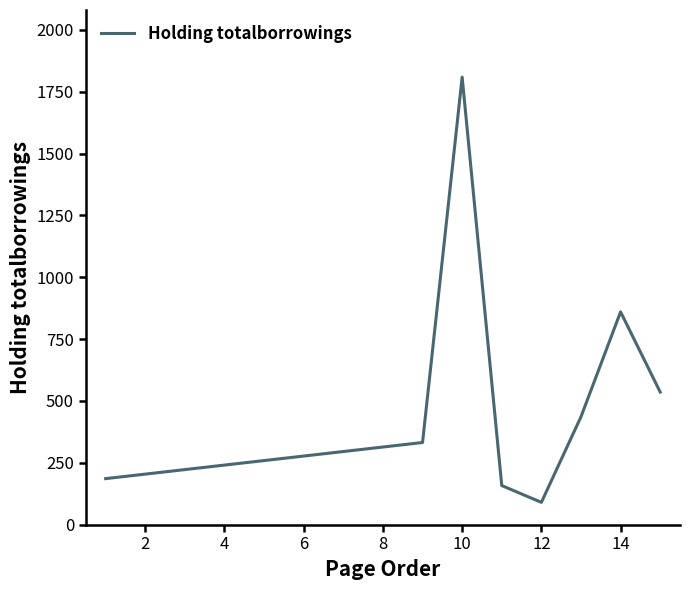

Reading left to right, list all the values displayed in this chart.

186	332	1809	158	90	436	860	536